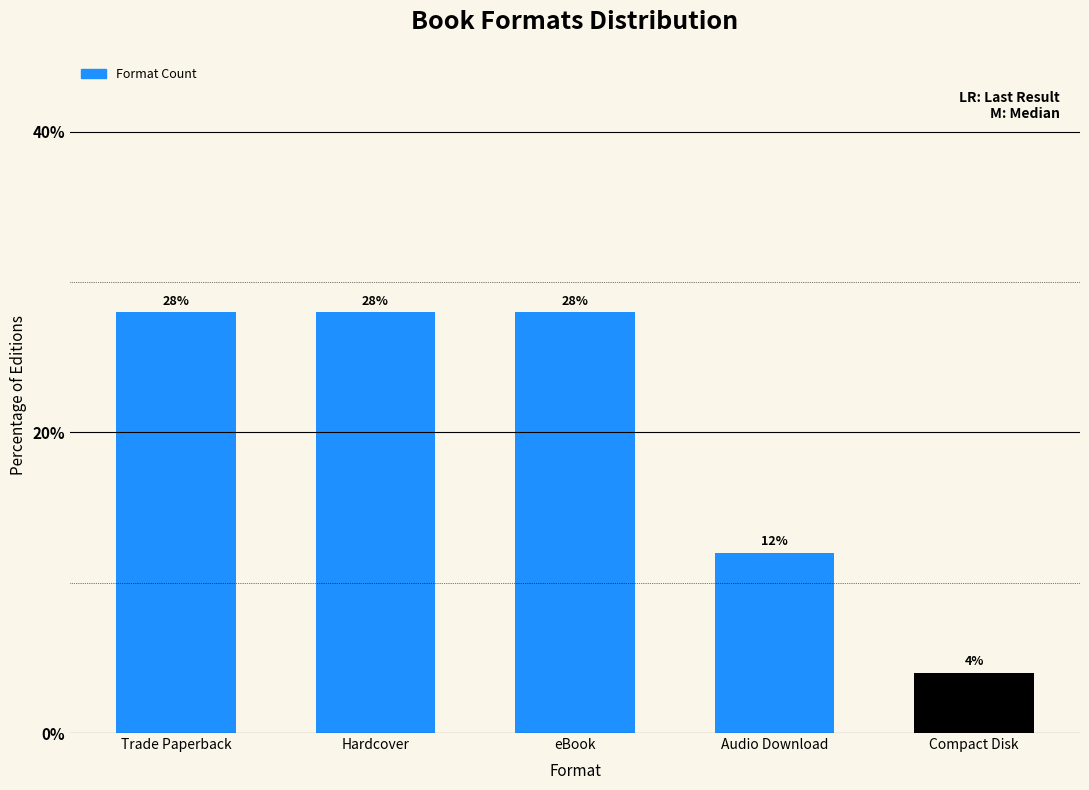

What position from the left is eBook?

3